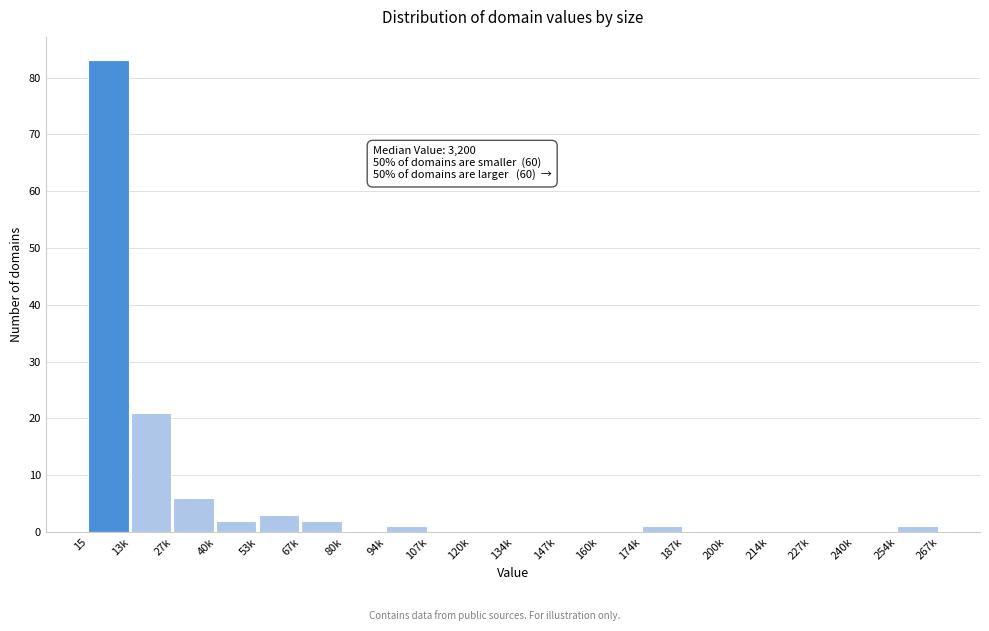

Reading right to left, what are all the values shown in this chart?

254k=1	240k=0	227k=0	214k=0	200k=0	187k=0	174k=1	160k=0	147k=0	134k=0	120k=0	107k=0	94k=1	80k=0	67k=2	53k=3	40k=2	27k=6	13k=21	15=83